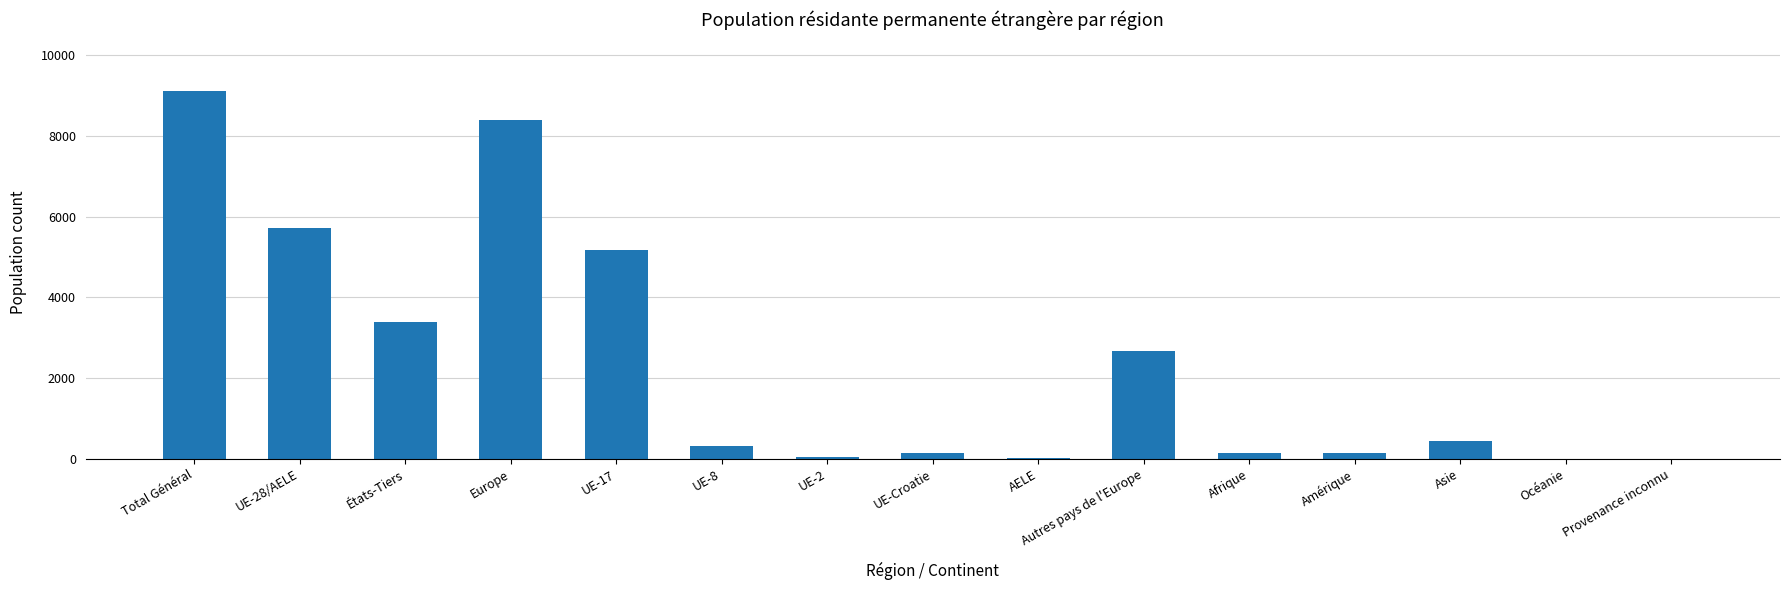

At which label does the data first exceed 330?

Total Général